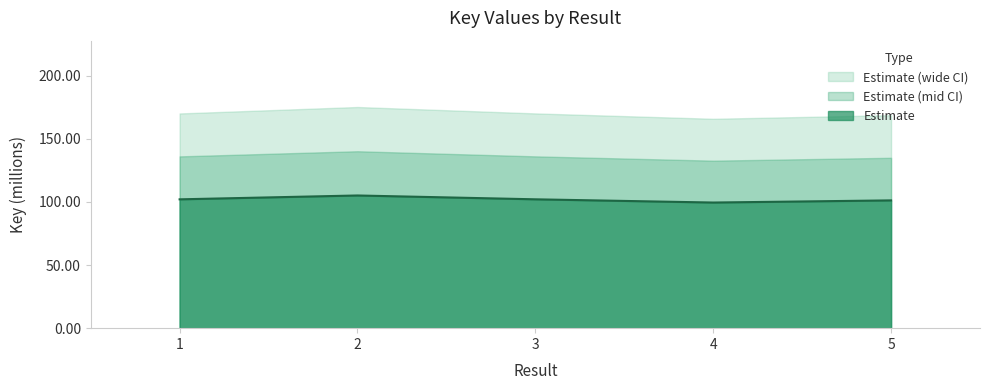

The chart shows a value of 101.2 at 5. True or false?

True